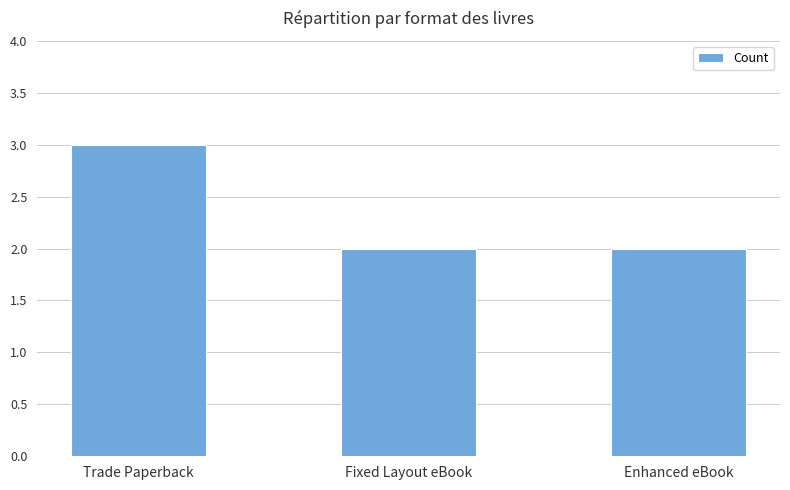

What is the difference between the values at Enhanced eBook and Trade Paperback?

1